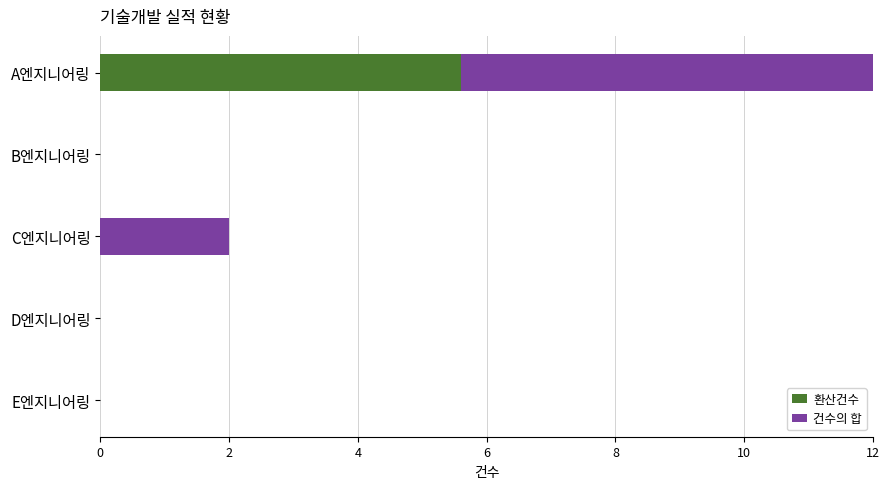

How many positive values does the 환산건수 series have?

1